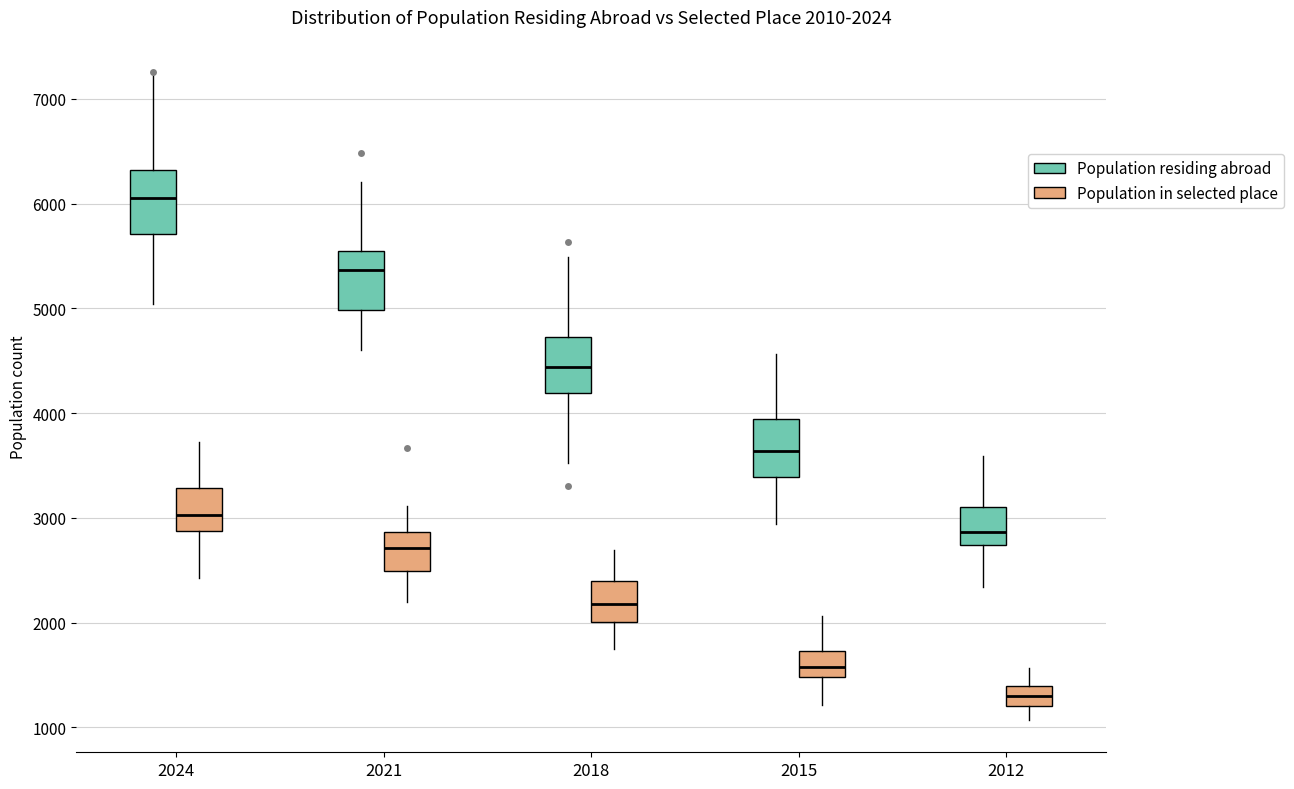

Which box's median line is the highest?

2024 (Population residing abroad)